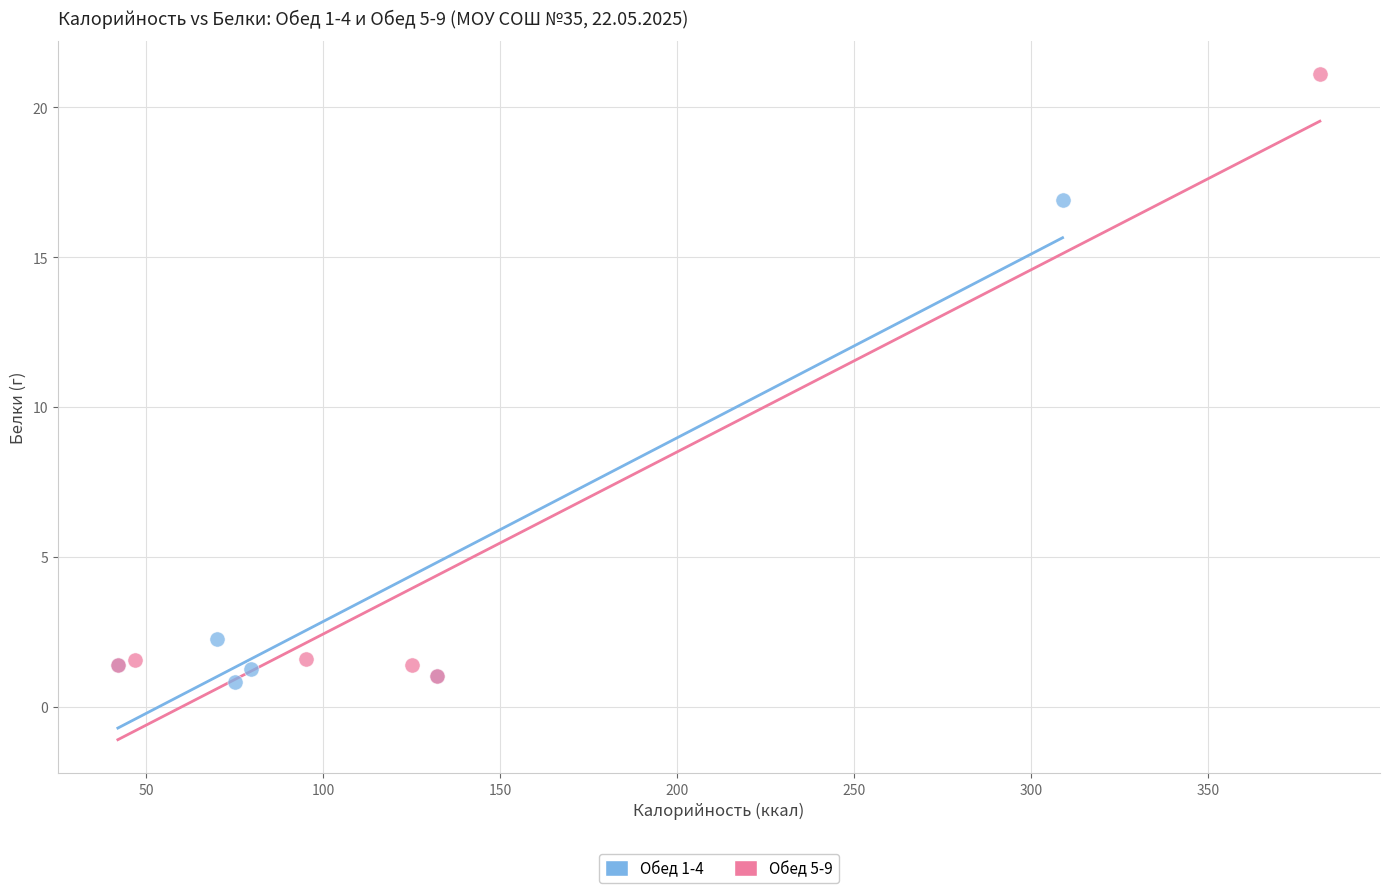

Which series has the largest Y range (max minus min)?

Обед 5-9